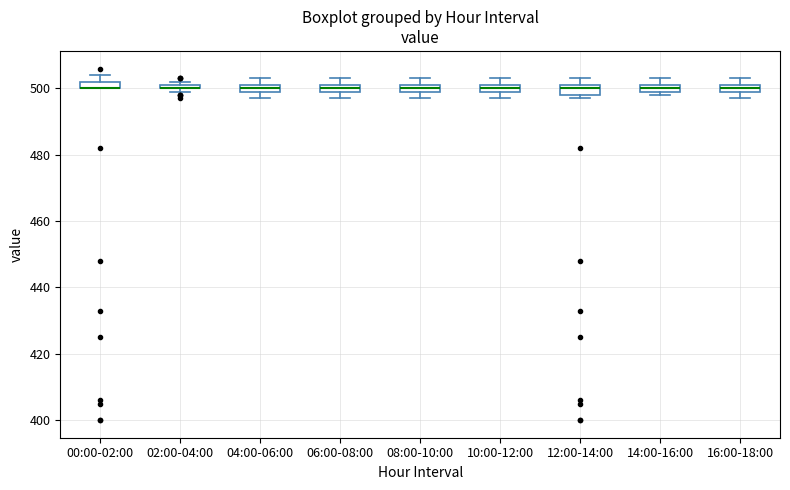

Where is the lower edge of the box for 04:00-06:00 on the y-axis? The values are not printed on the chart, so give them approximately, as read against the axis.

500